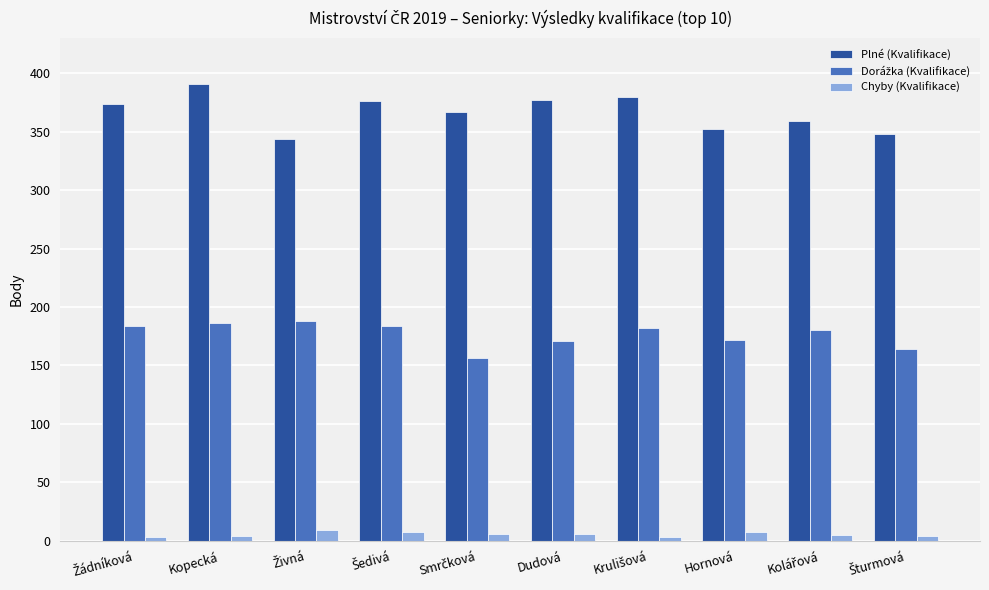

What is the difference between the maximum and minimum values in the Plné (Kvalifikace) series?

47